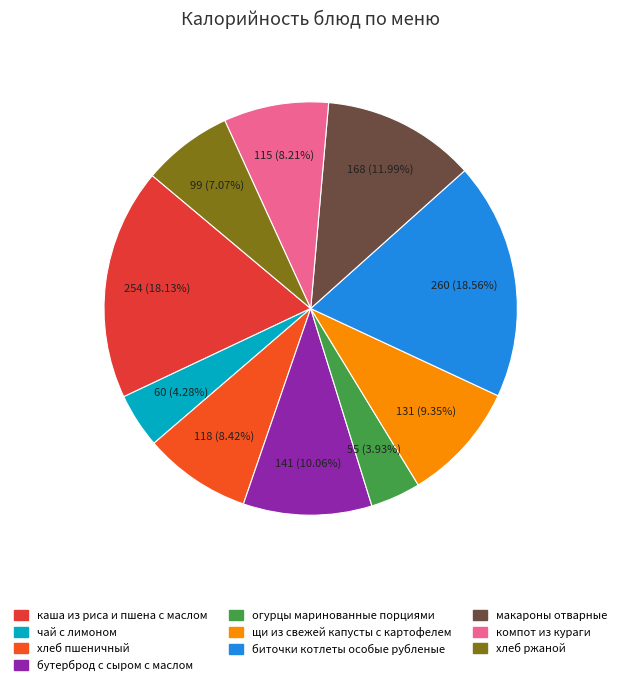

What percentage is the огурцы маринованные порциями slice, to the nearest percent?

4%